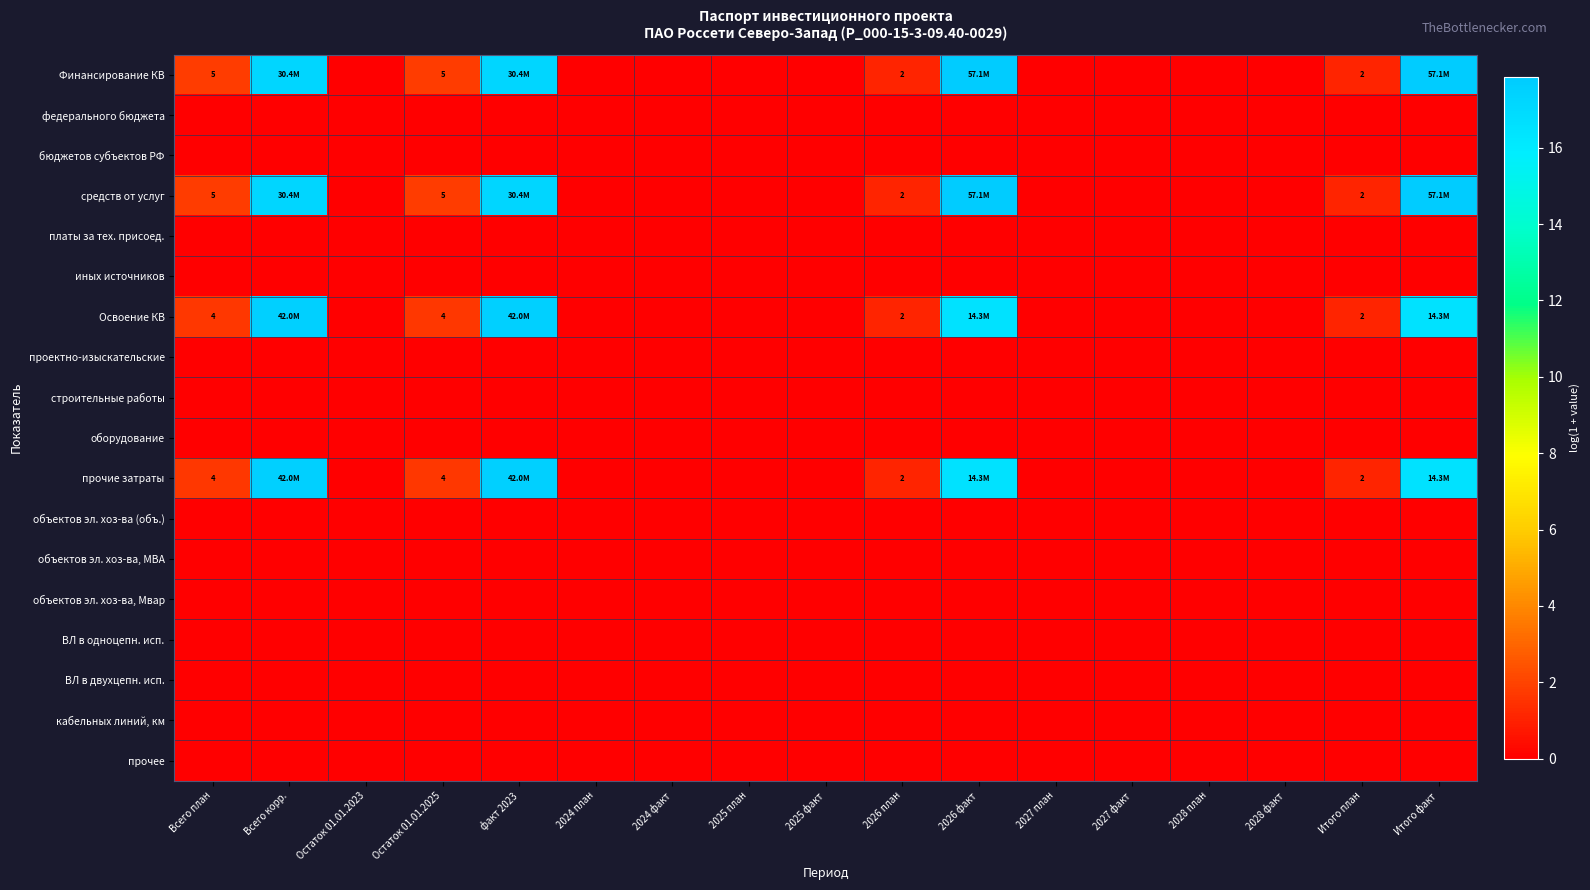

At which category is the sum across all series the highest?

Всего корр.